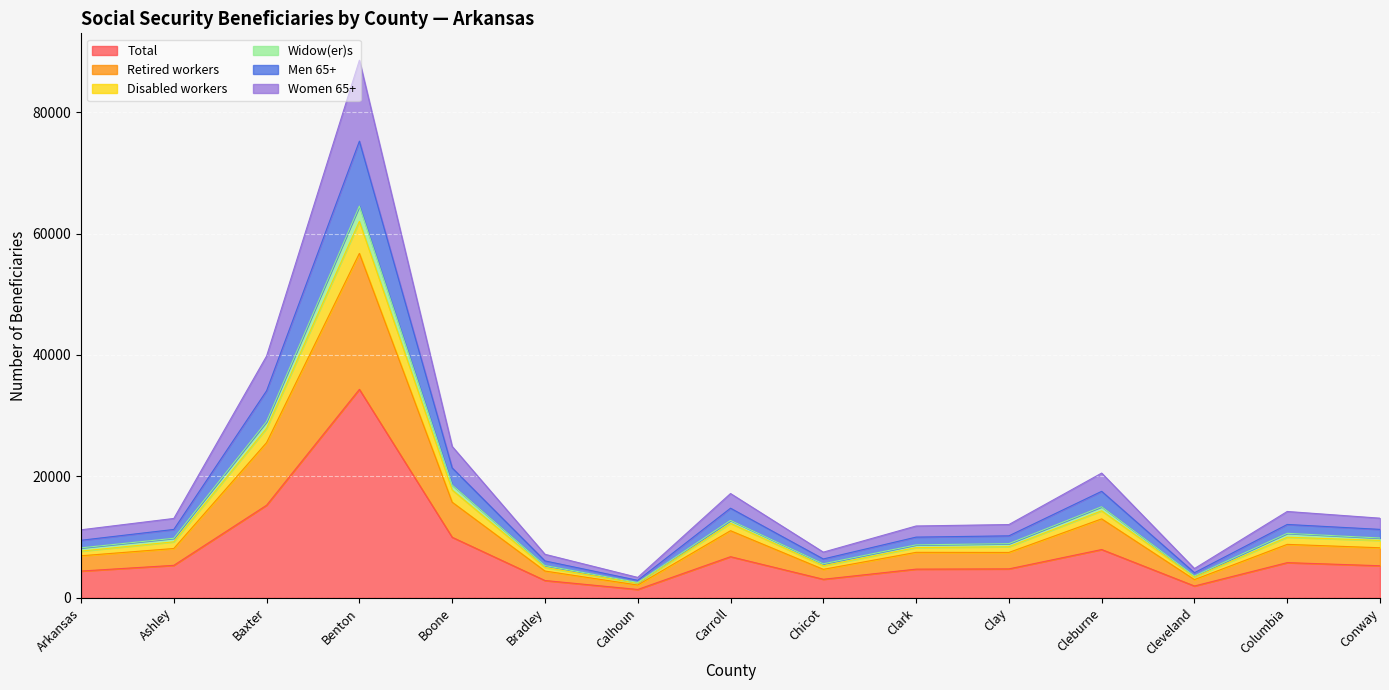

How many lines are shown in the chart?

6